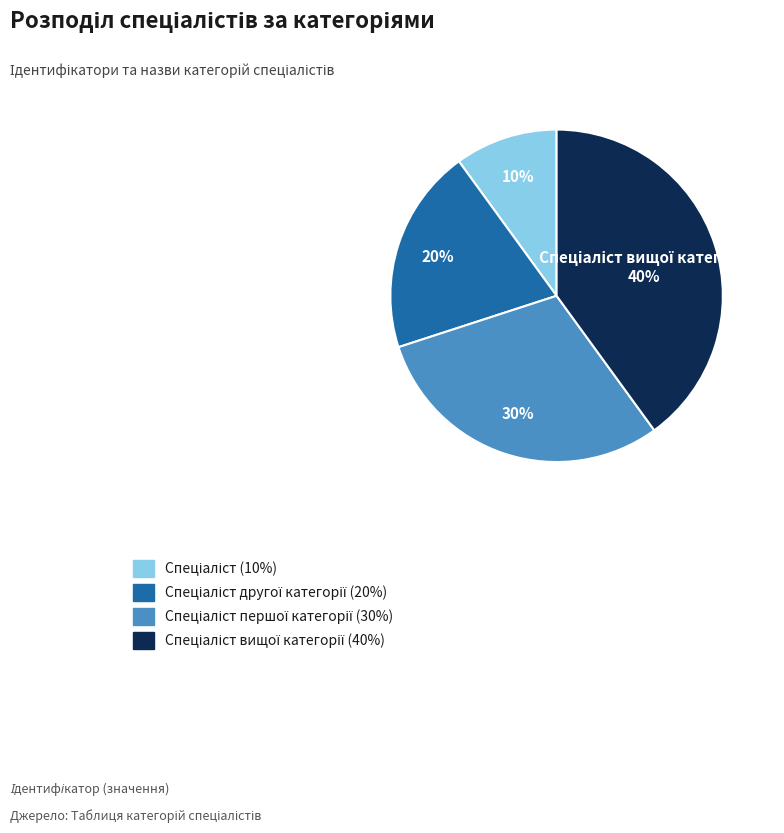

Does any single category account for the majority?

No